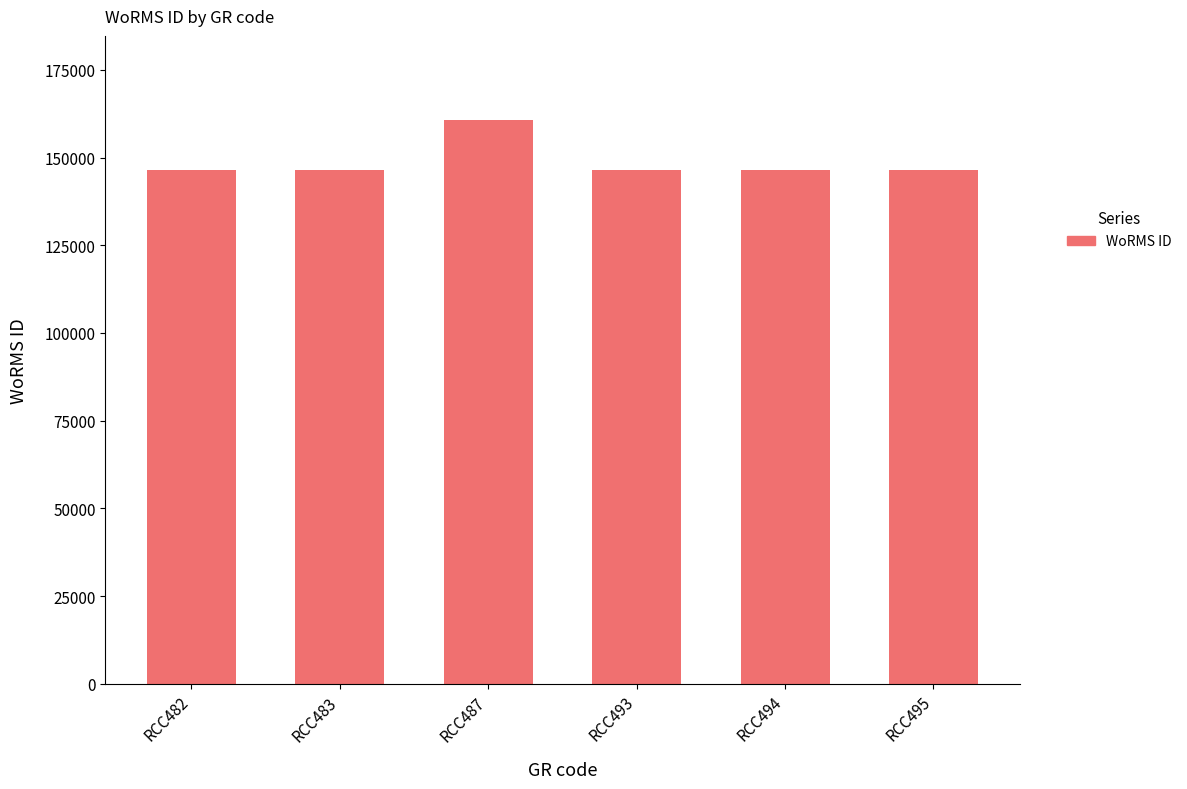

What is the value of the 3rd bar from the left?

160572